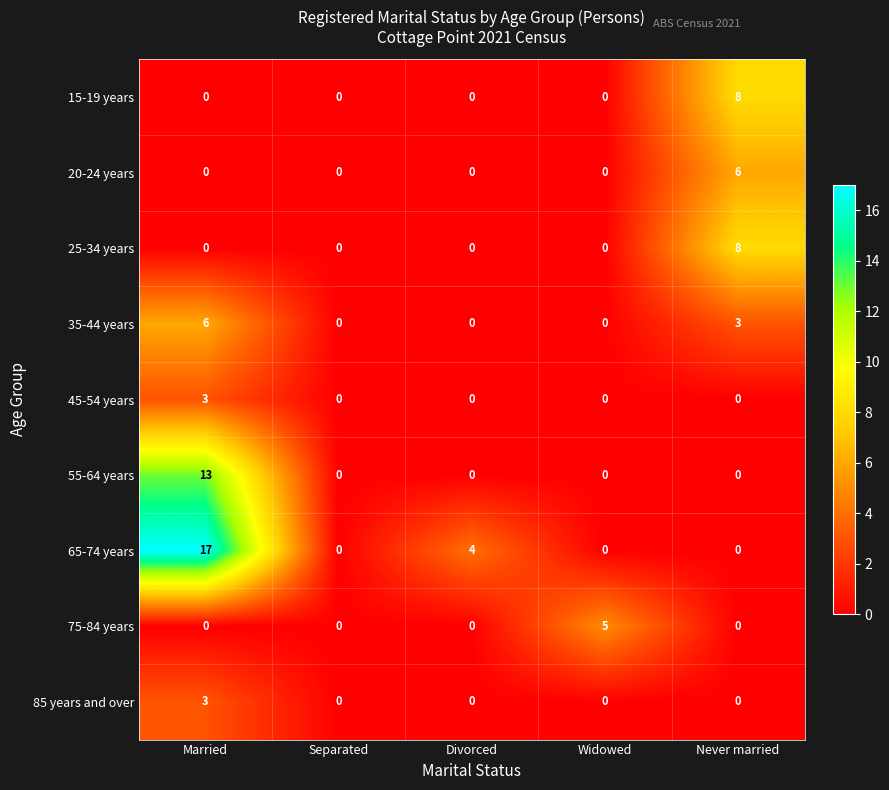

What is the highest value of the 75-84 years series?

5